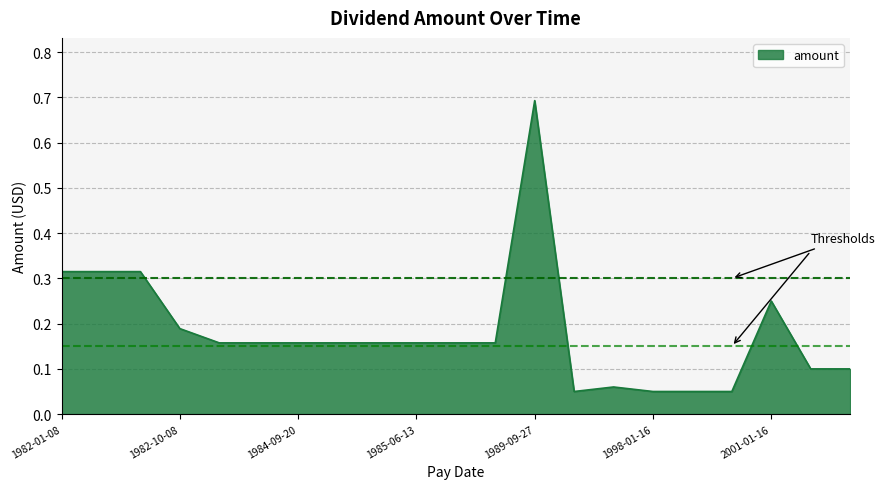

What is the maximum value shown in the chart?

0.7